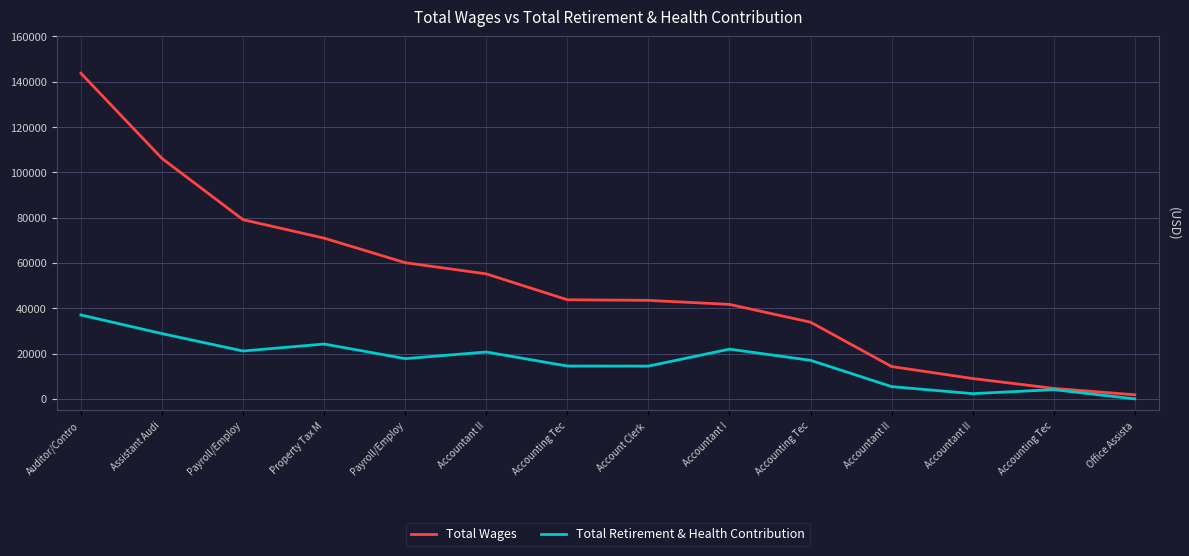

What is the label of the 5th point from the left?

Payroll/Employ